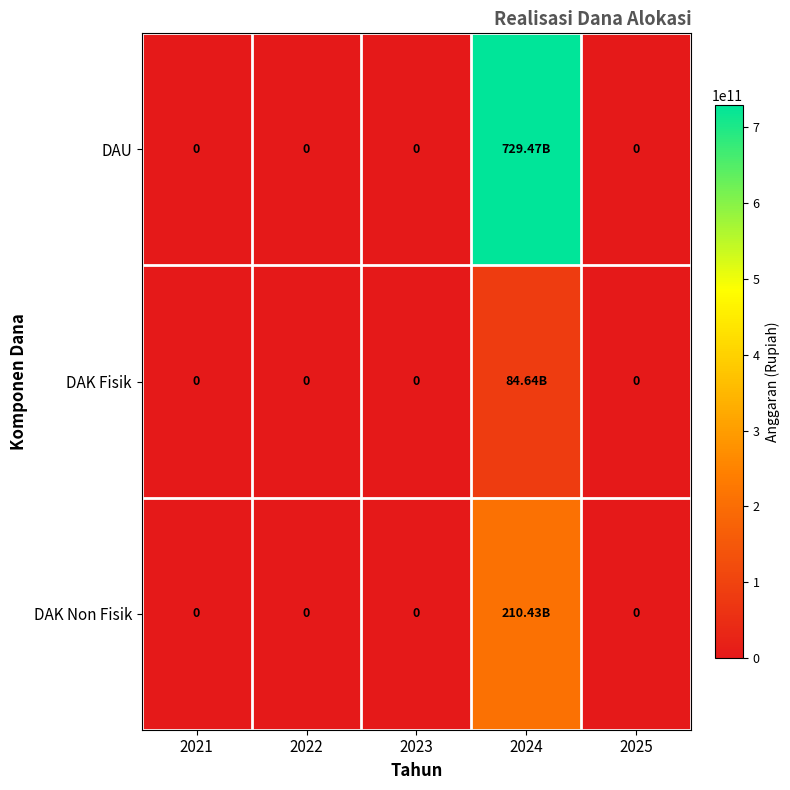

Is it true that DAK Fisik equals 84638004000 at 2024?

True